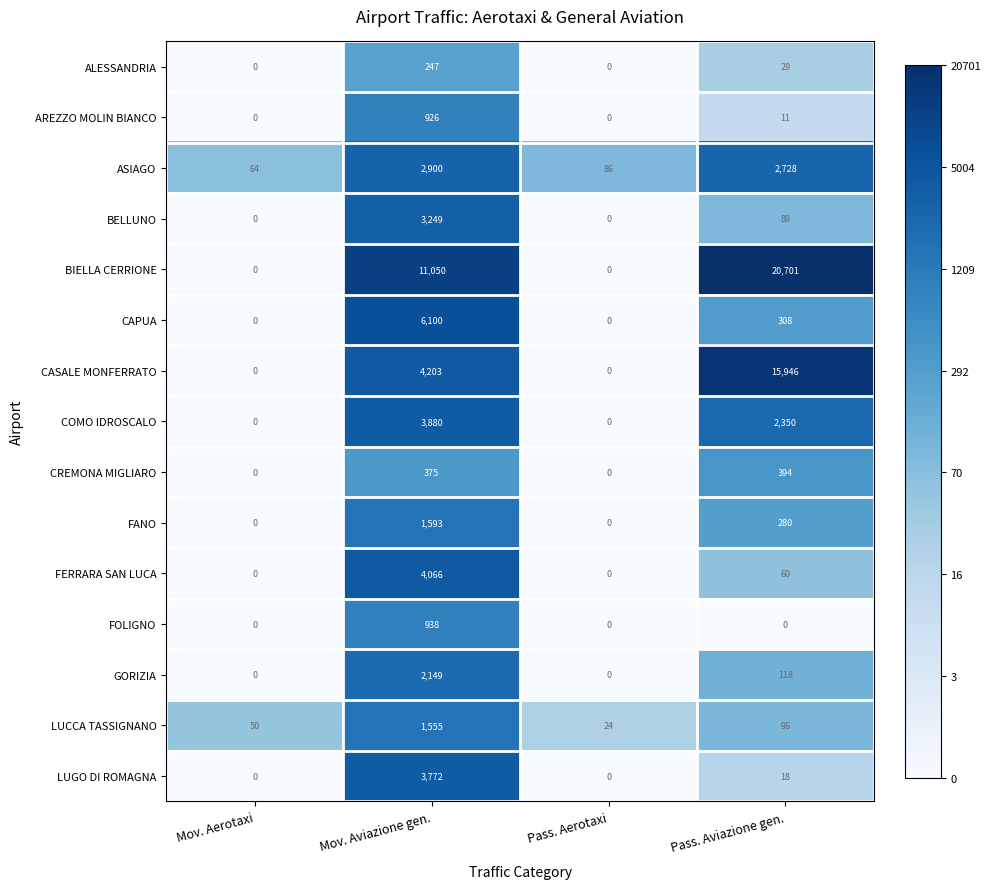

Is it true that FANO equals -993 at Pass. Aerotaxi?

False